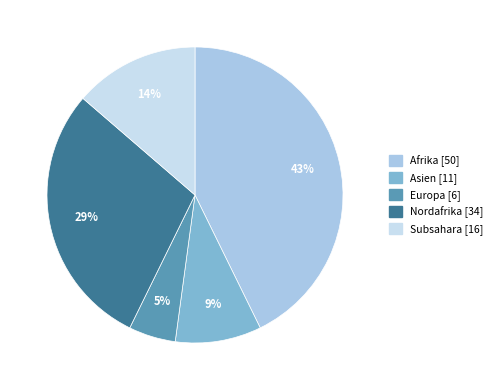

Is there any slice that represents more than half of the pie?

No